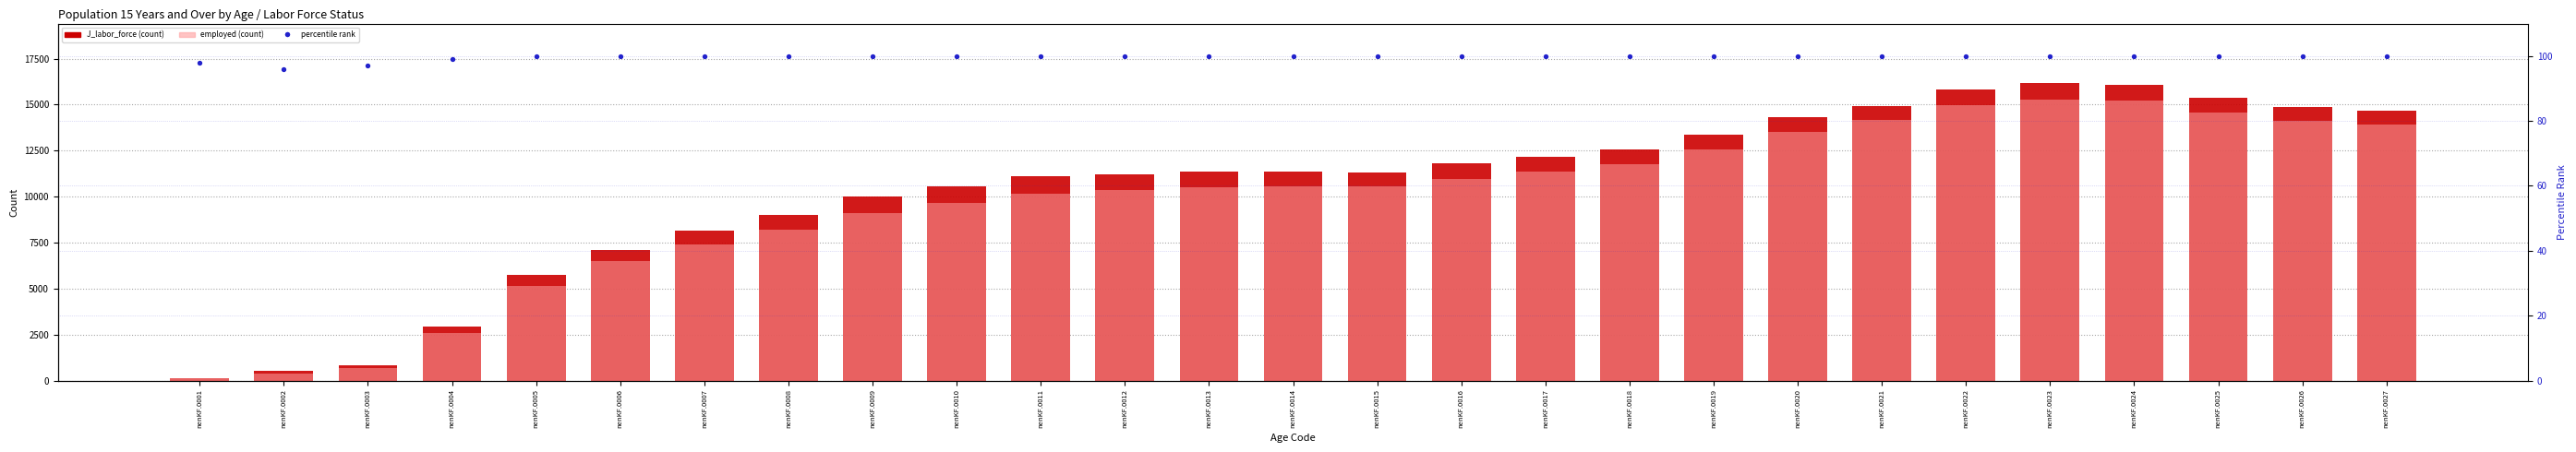

At which category is the sum across all series the highest?

nenKF.0023